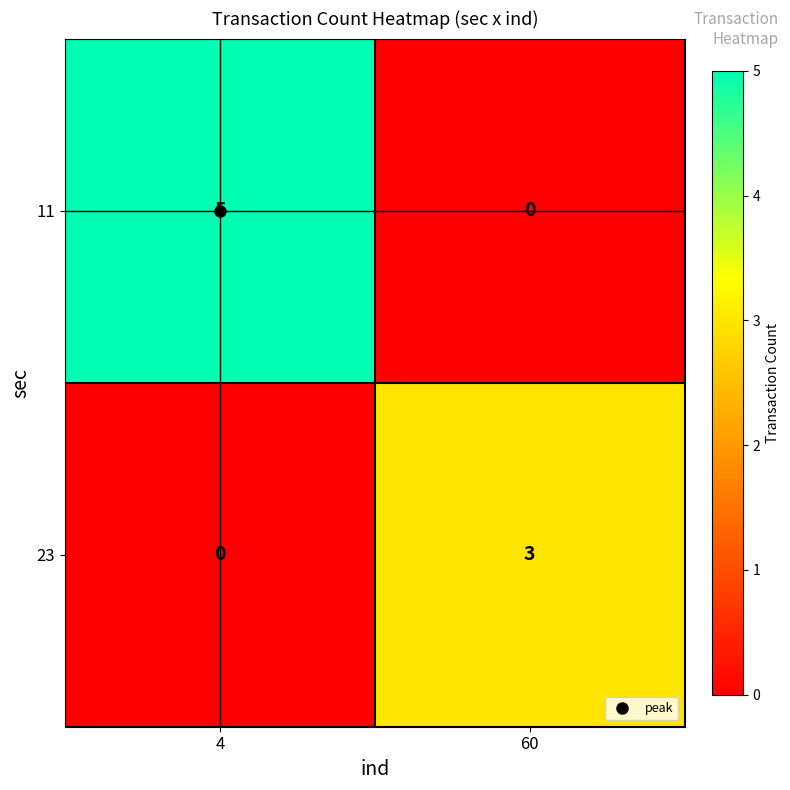

At how many categories does at least one series exceed 2?

2